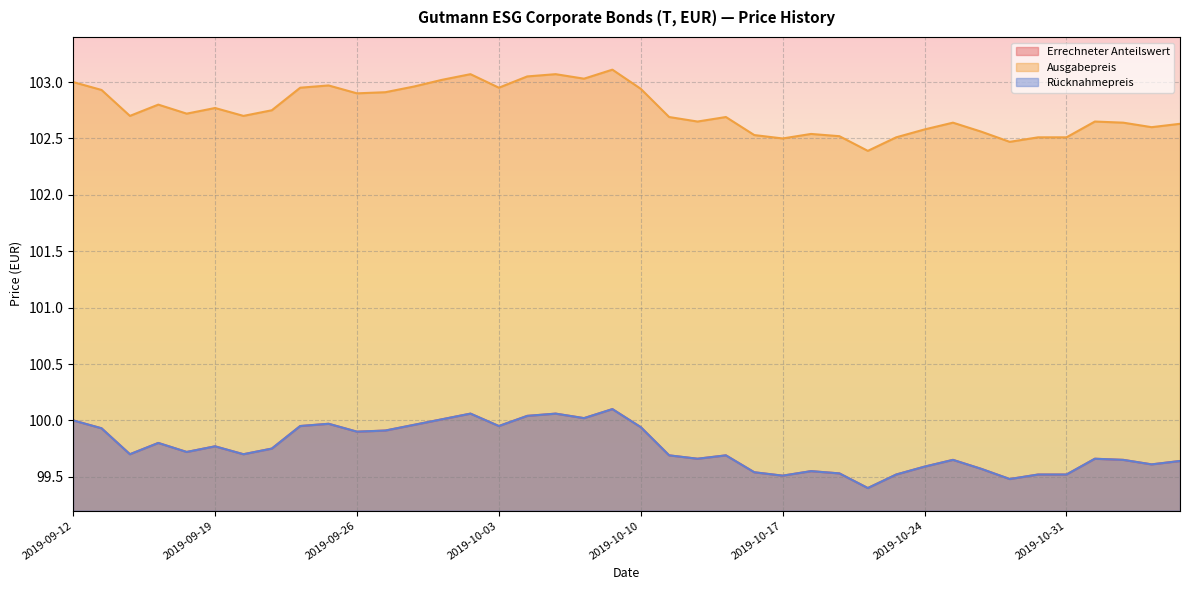

At which category is the sum across all series the highest?

2019-10-09